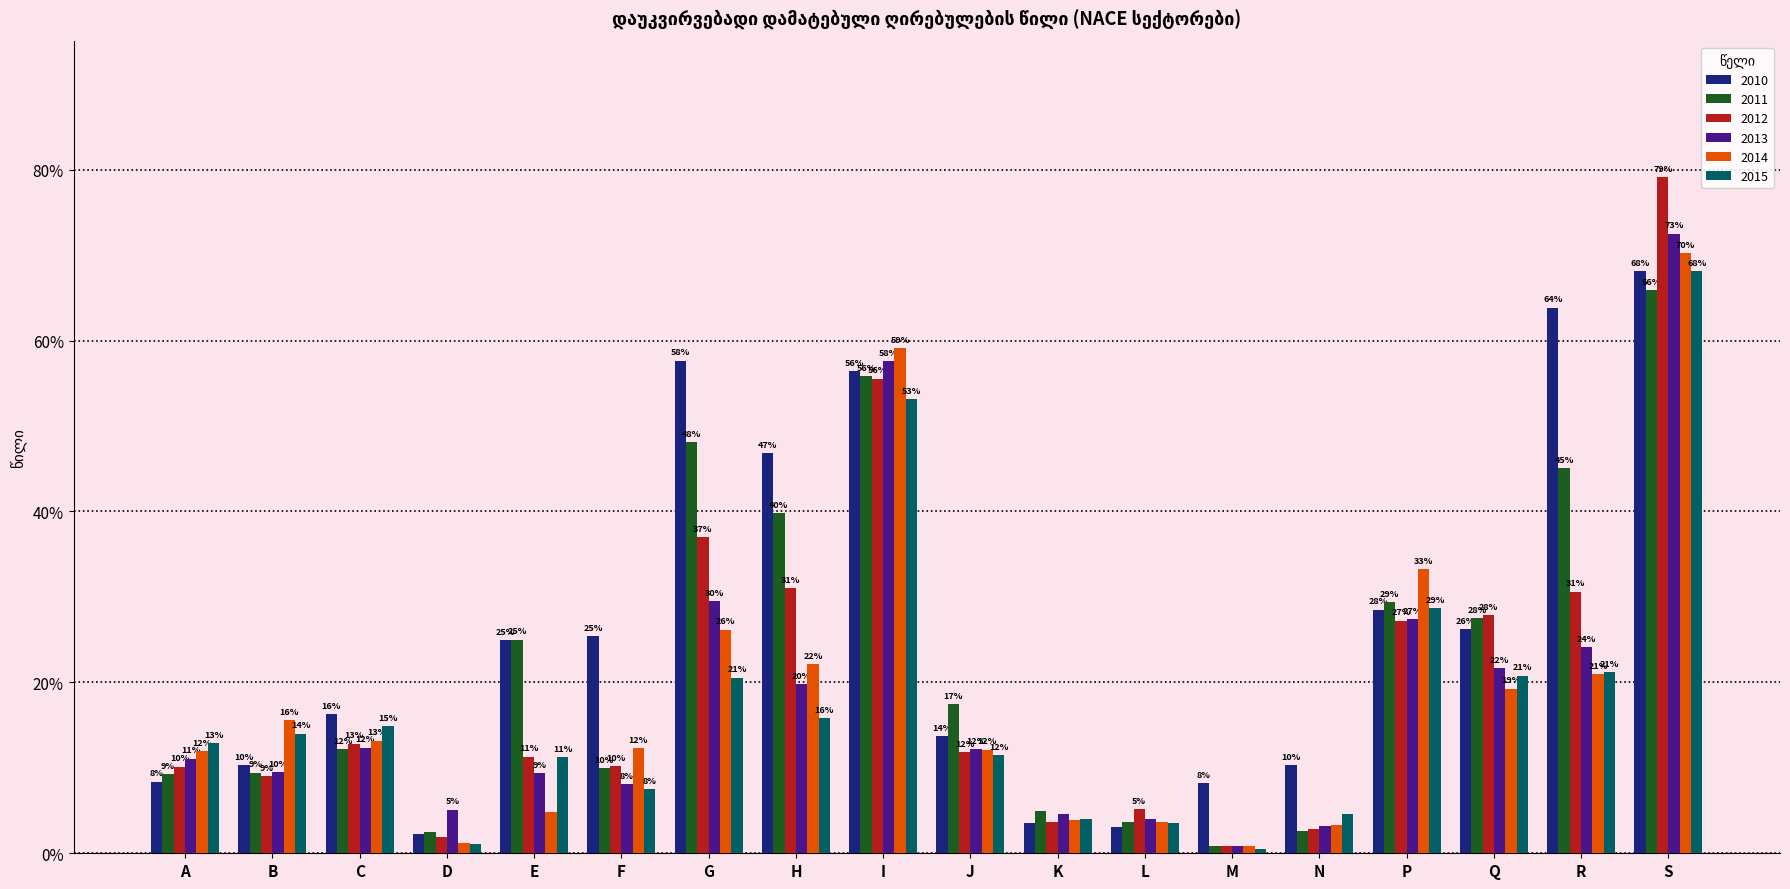

Are the bars grouped side by side (vs. stacked)?

Yes